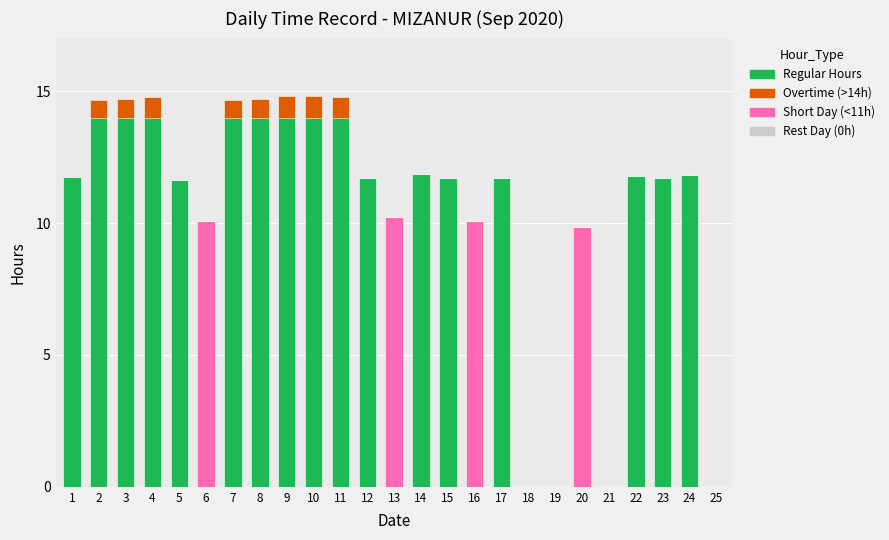

How many positive values does the Hours Worked series have?

21